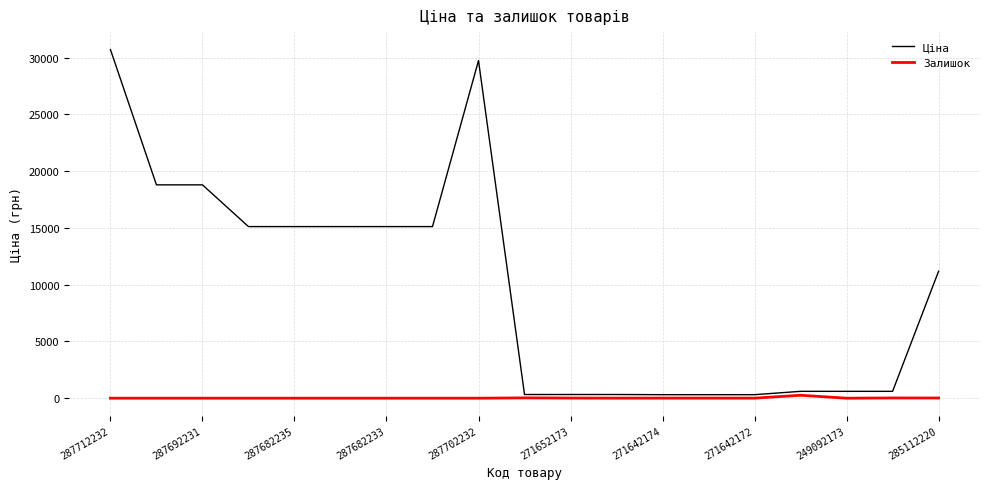

True or false: Ціна and Залишок intersect in this chart.

False